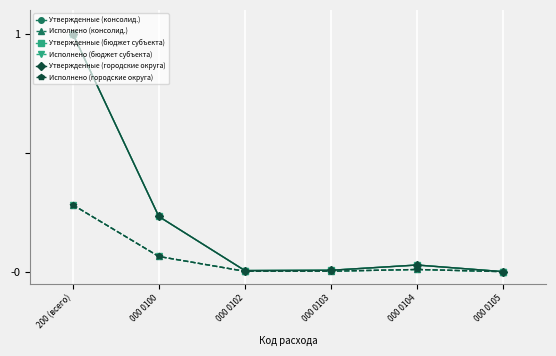

Is the value of Утвержденные (консолид.) at 000 0100 greater than the value of Исполнено (бюджет субъекта) at 000 0103?

Yes